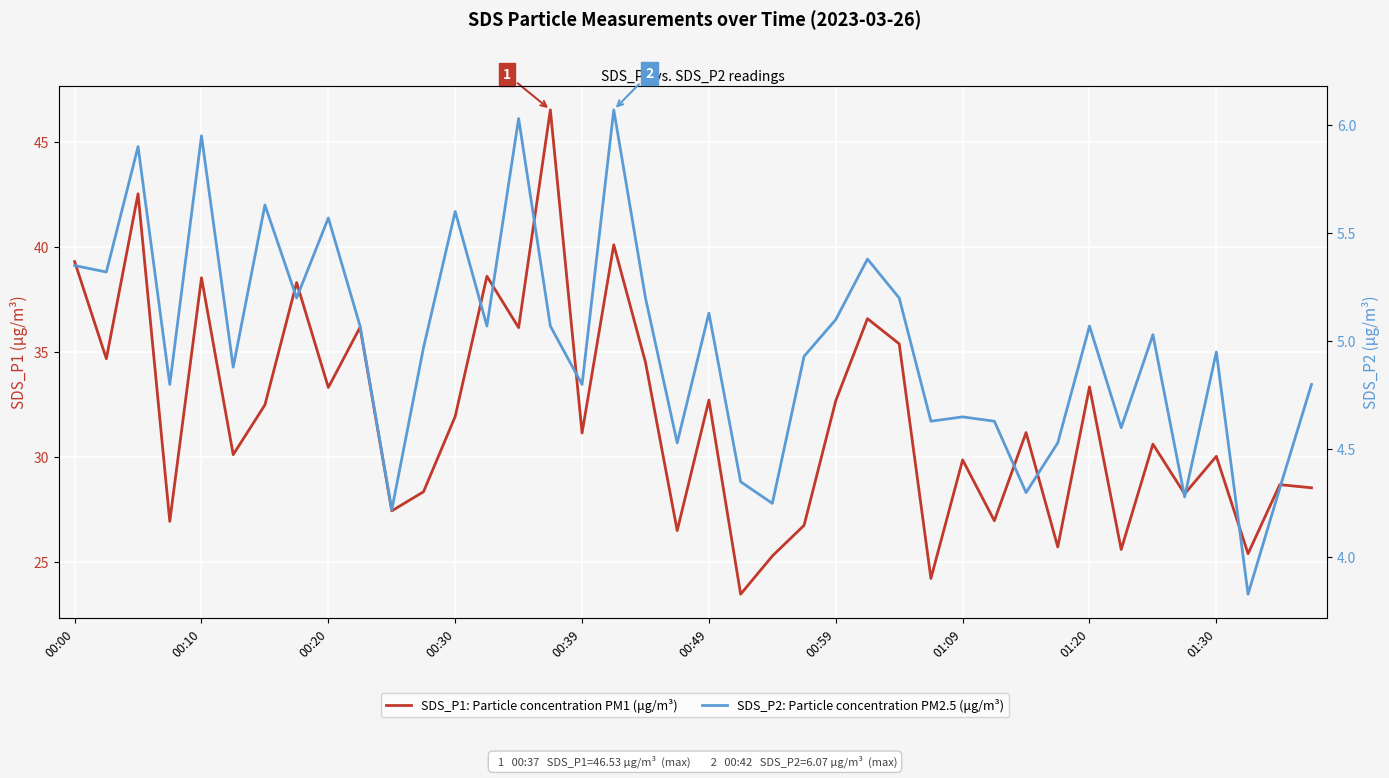

How many series are shown in this chart?

2